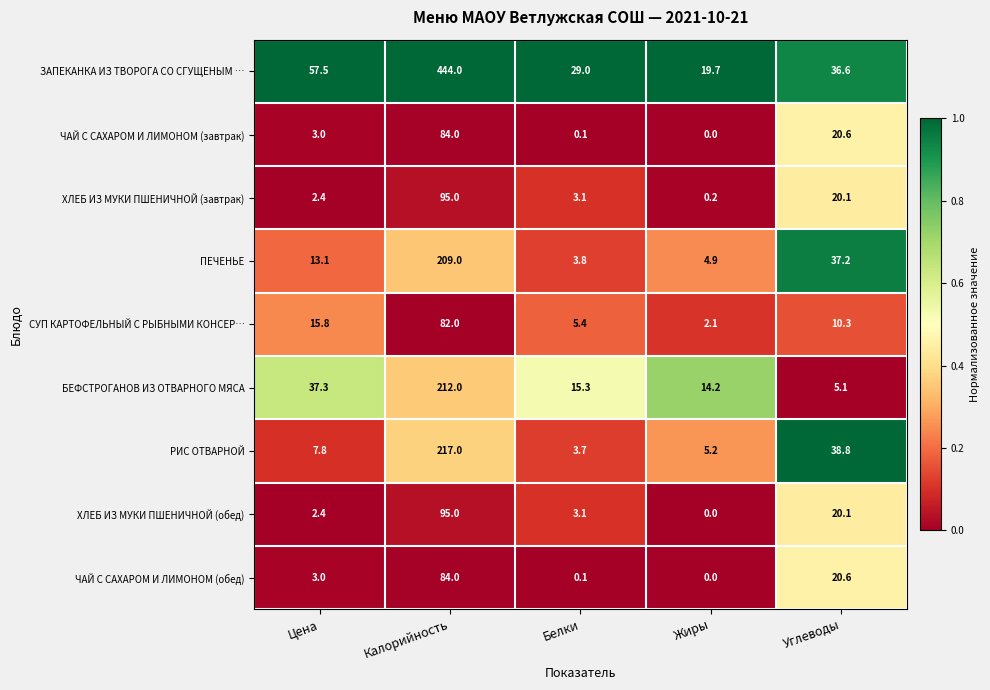

True or false: ЗАПЕКАНКА ИЗ ТВОРОГА СО СГУЩЕНЫМ … has a value of 38.8 at Белки.

False